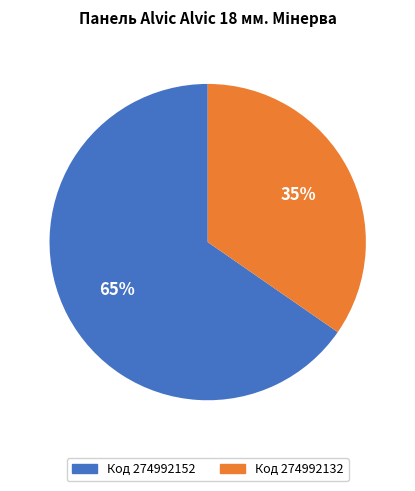

How many slices are in this pie chart?

2